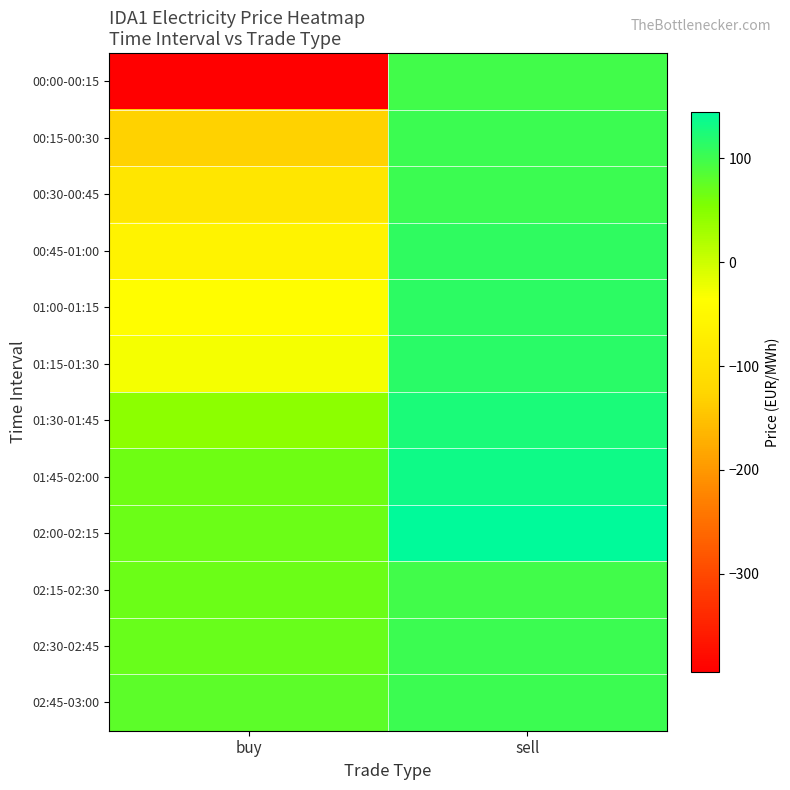

What is the greatest value displayed?

145.0